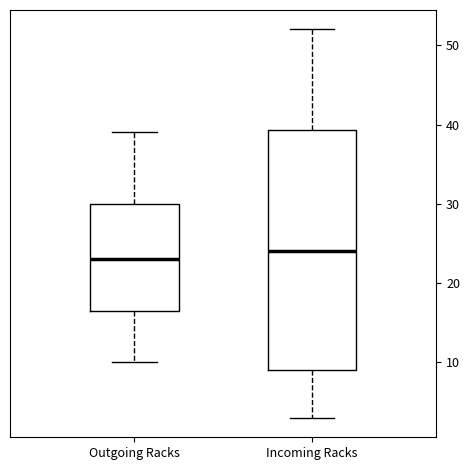

Where does the lower whisker of the box for Incoming Racks end on the y-axis? The values are not printed on the chart, so give them approximately, as read against the axis.

3